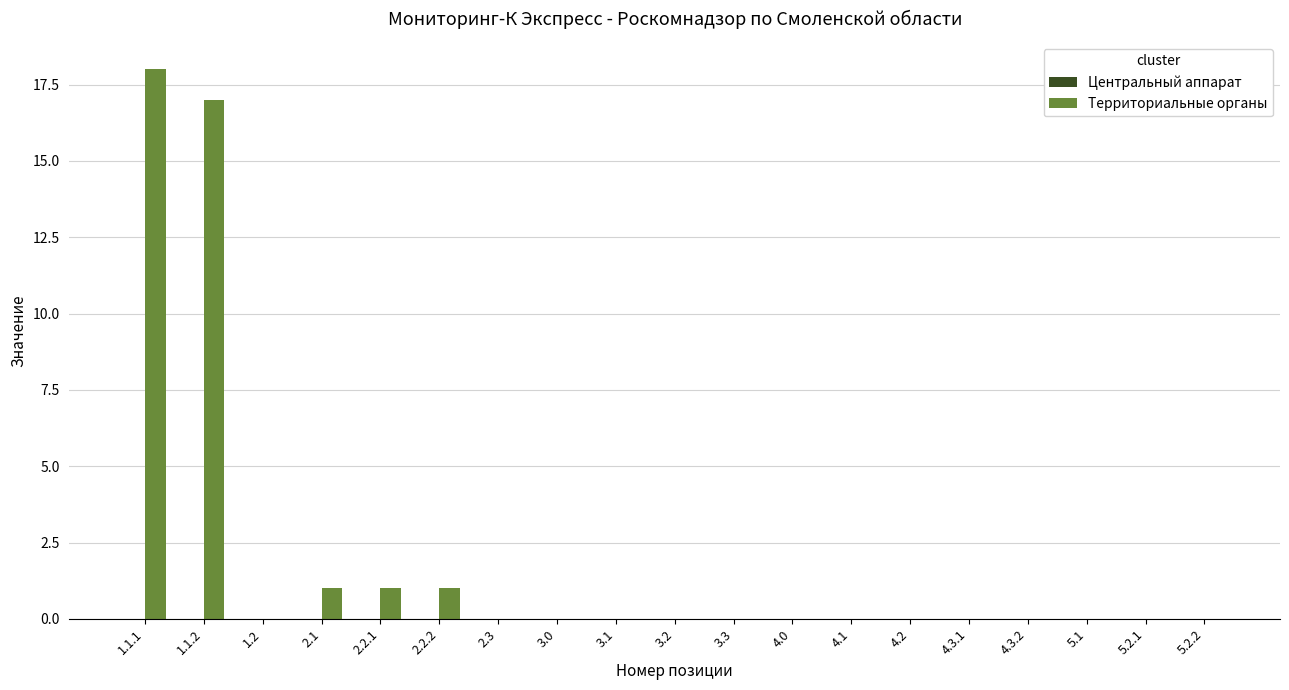

Reading right to left, transcribe all the data shown in this chart.

5.2.2=0	5.2.1=0	5.1=0	4.3.2=0	4.3.1=0	4.2=0	4.1=0	4.0=0	3.3=0	3.2=0	3.1=0	3.0=0	2.3=0	2.2.2=1	2.2.1=1	2.1=1	1.2=0	1.1.2=17	1.1.1=18